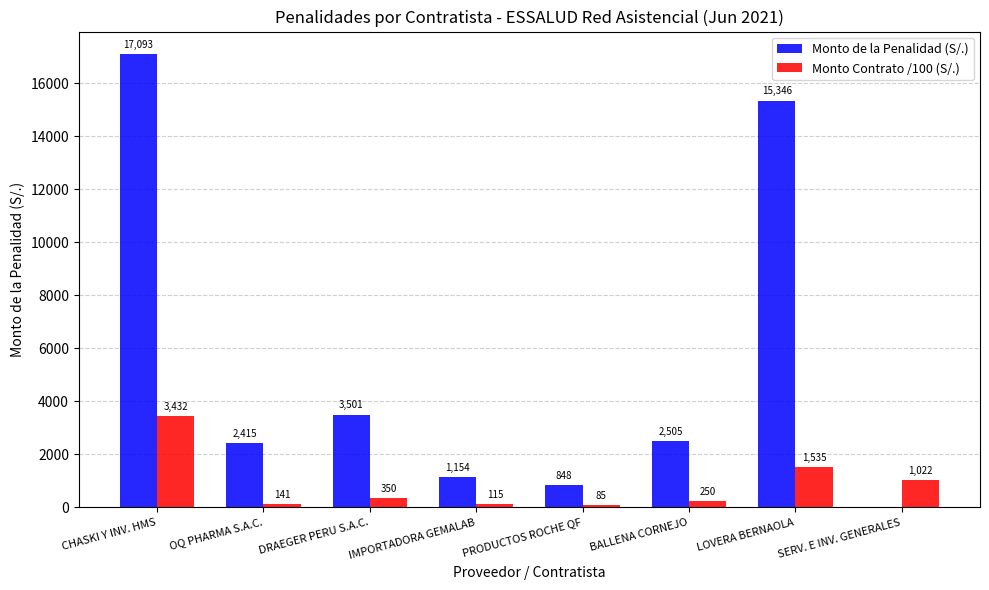

At which label does Monto de la Penalidad (S/.) first exceed 2505?

CHASKI Y INV. HMS